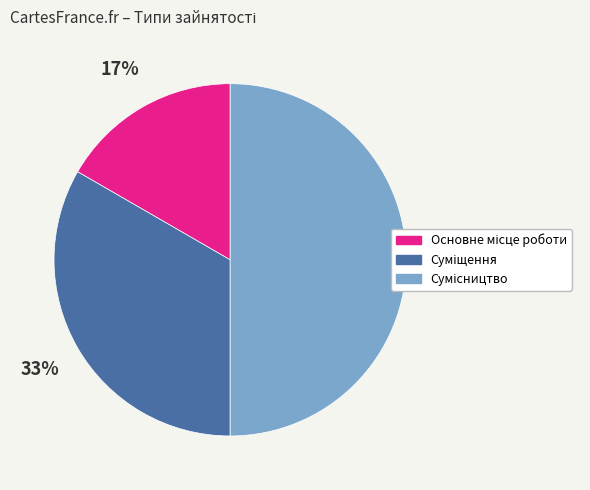

To the nearest percent, what is the difference between the largest and smallest slice percentages?

33%